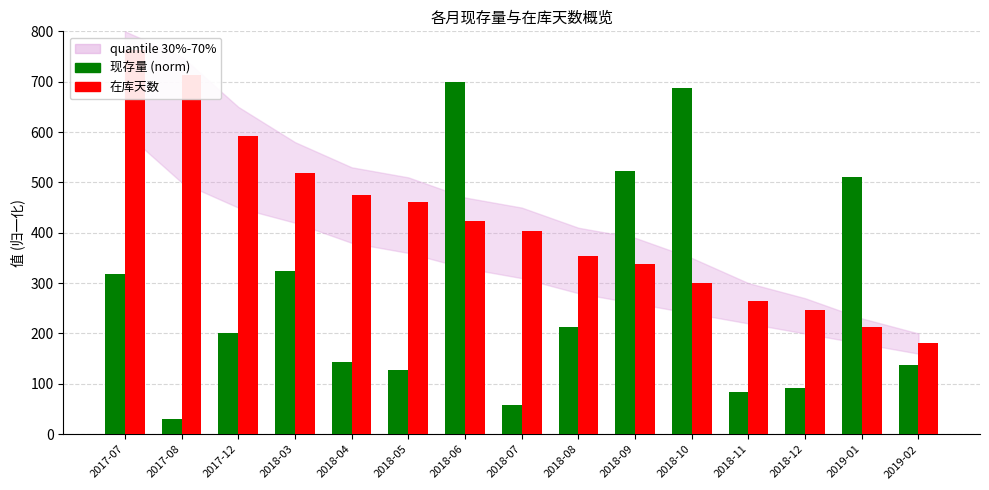

At which label does 在库天数 reach its minimum?

2019-02